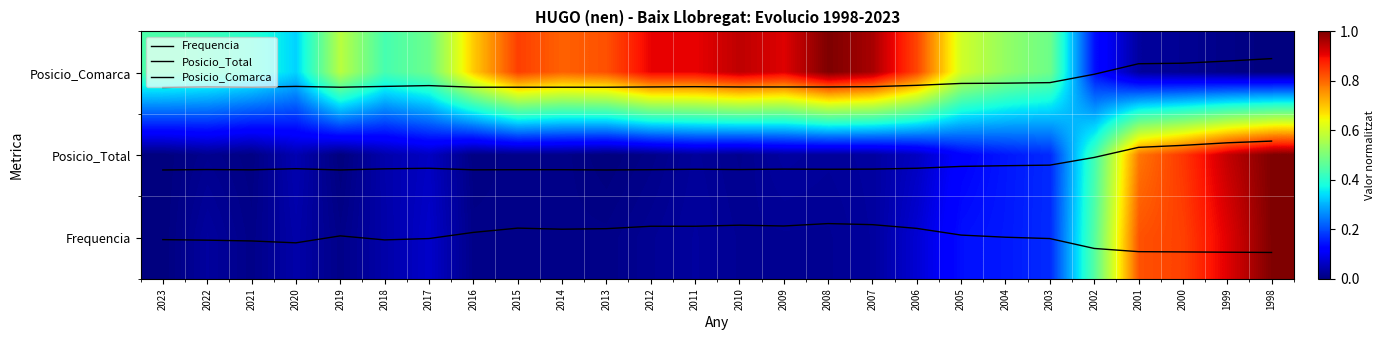

What is the total value across all series at 1999?

5.0